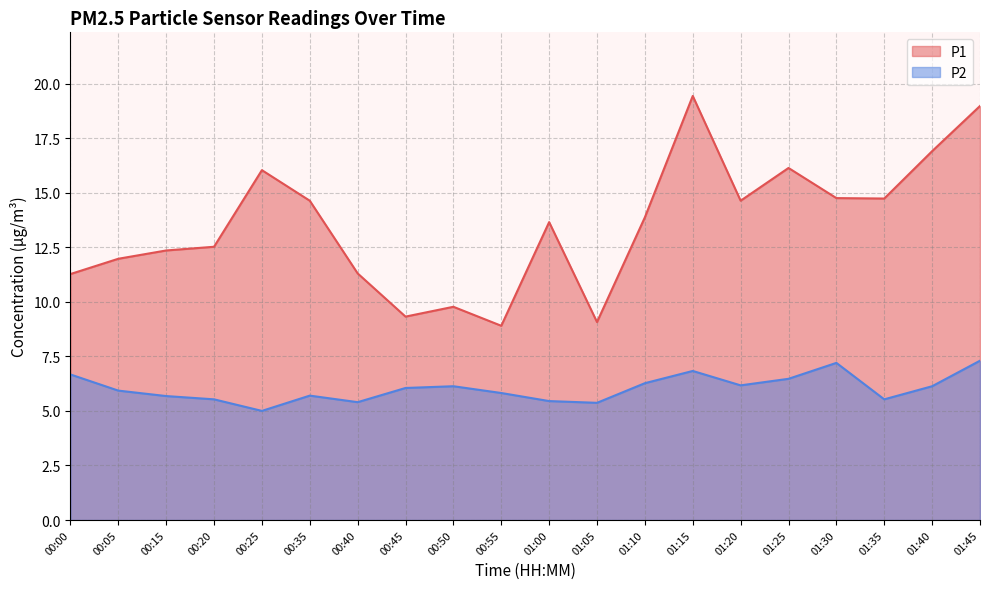

What is the difference between the maximum and second lowest values in the P2 series?

1.9